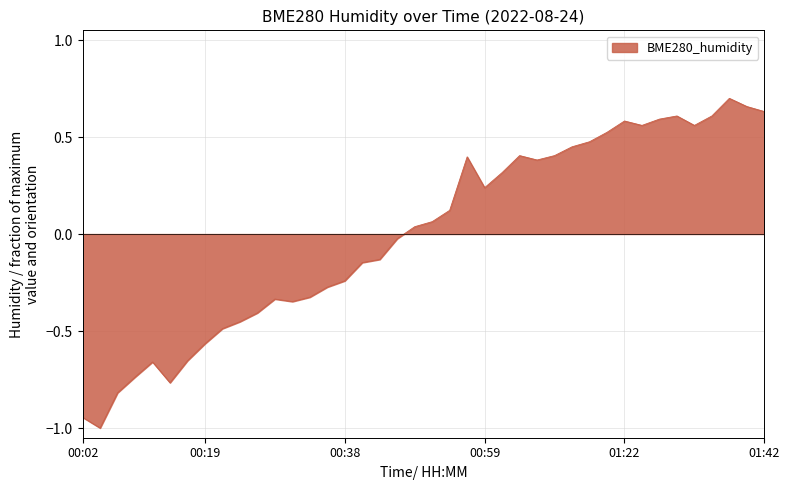

What is the minimum value shown in the chart?

-1.0